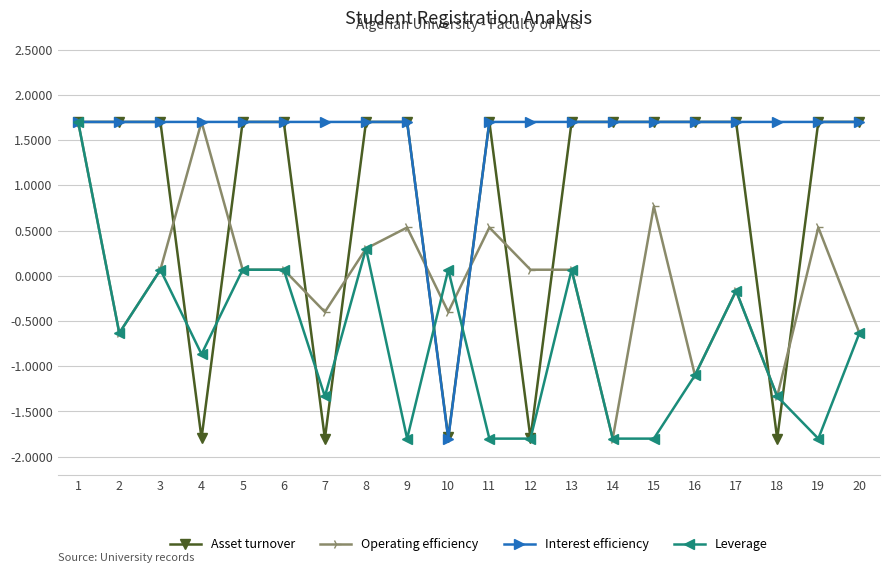

How many negative values does the Leverage series have?

13